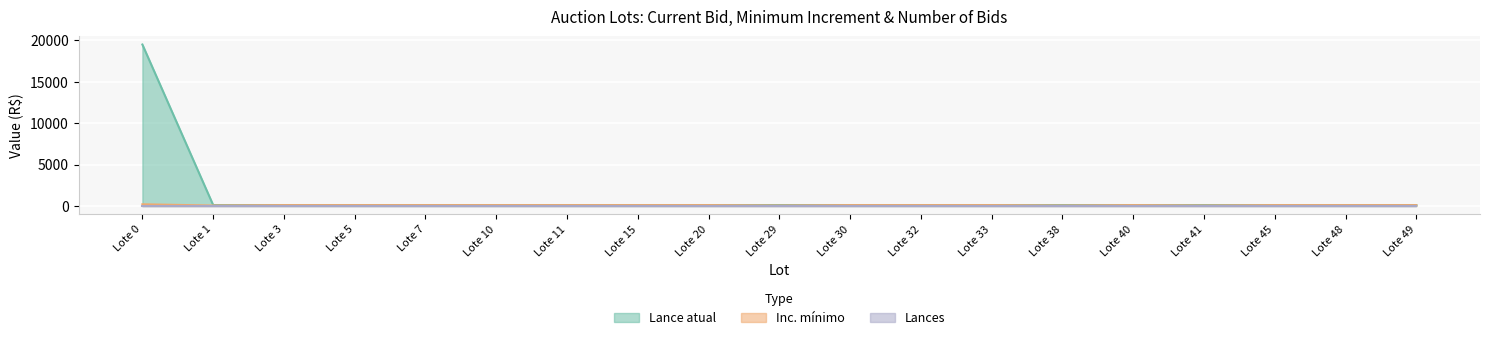

True or false: Lance atual and Inc. mínimo cross at least once.

False